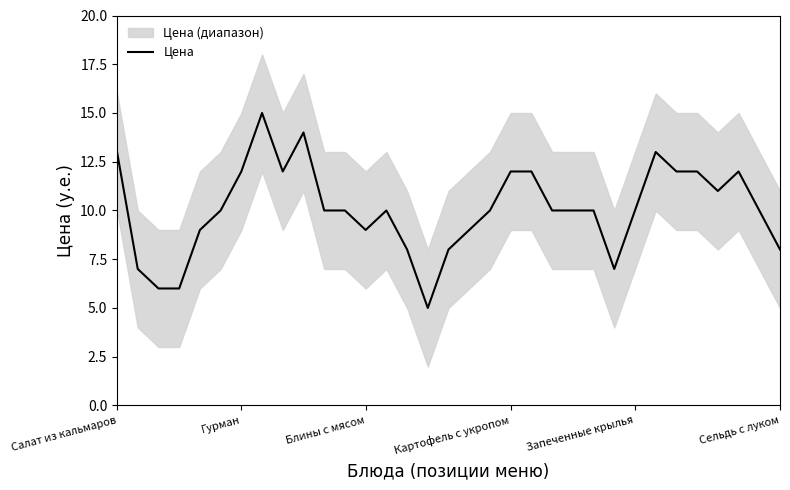

What is the highest value of the Цена series?

15